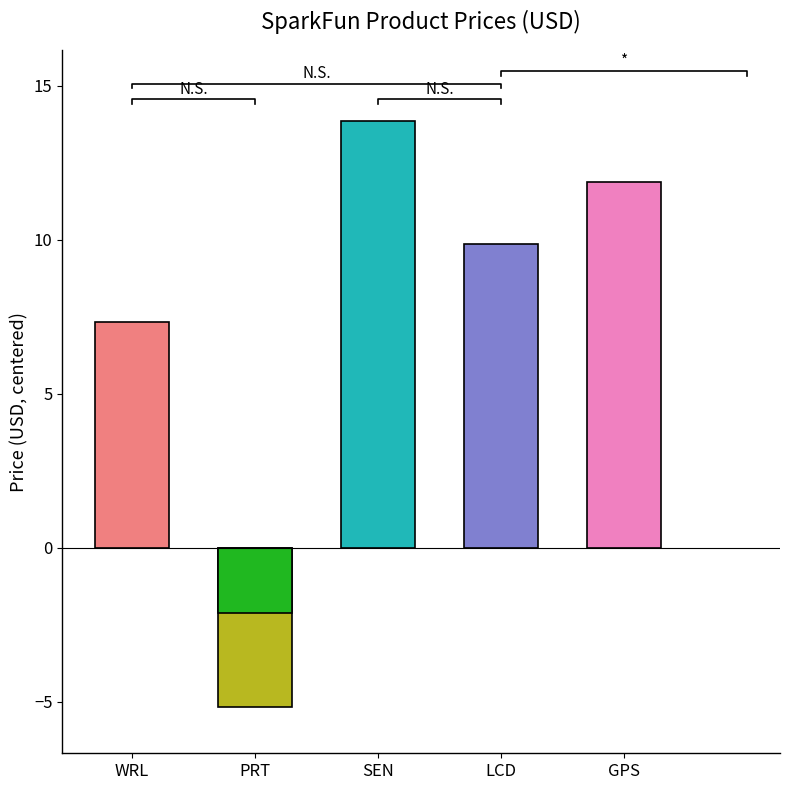

Are the bars horizontal?

No